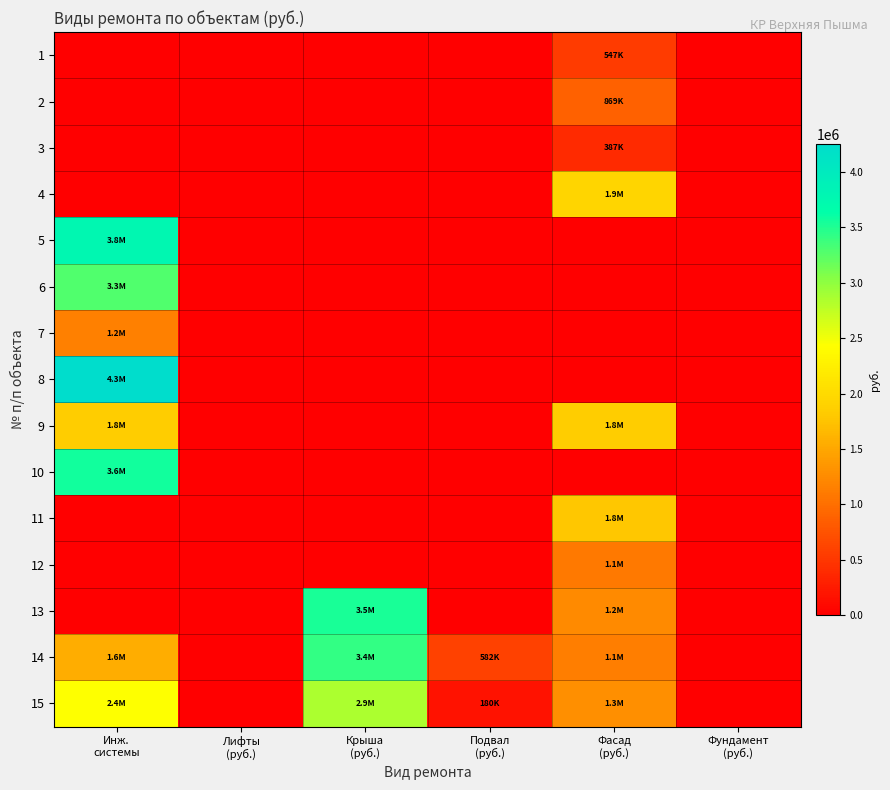

How many distinct data groups are displayed?

15